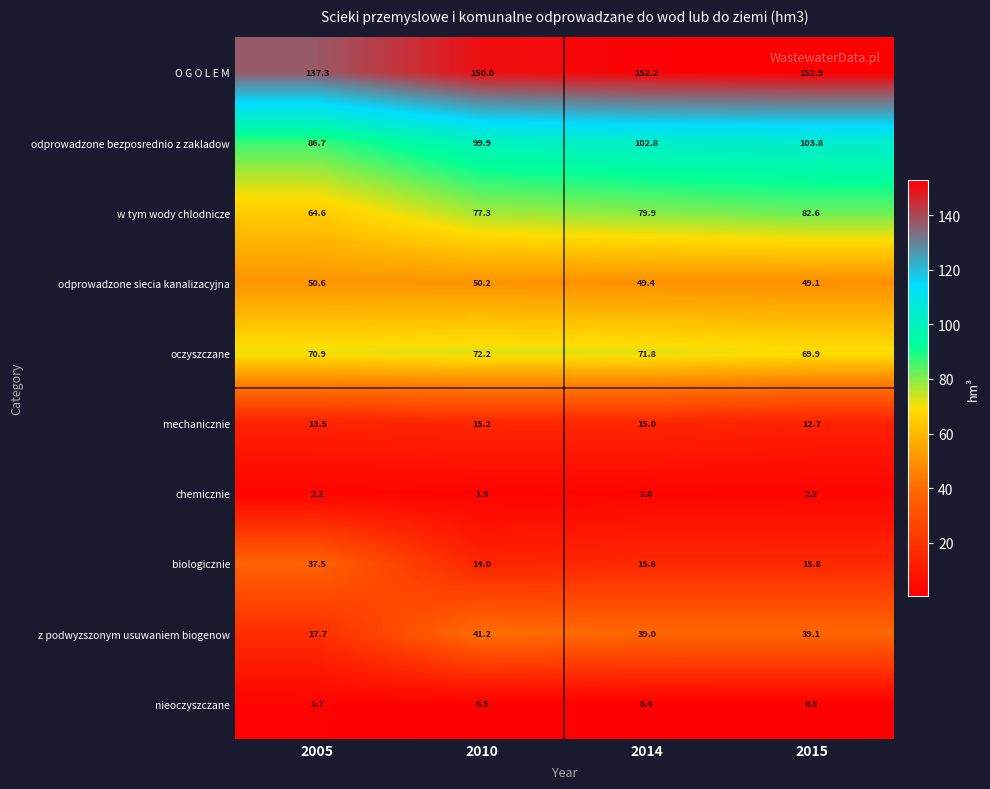

Rank the series at 2010 from lowest to highest value.

nieoczyszczane, chemicznie, biologicznie, mechanicznie, z podwyzszonym usuwaniem biogenow, odprowadzone siecia kanalizacyjna, oczyszczane, w tym wody chlodnicze, odprowadzone bezposrednio z zakladow, O G O L E M